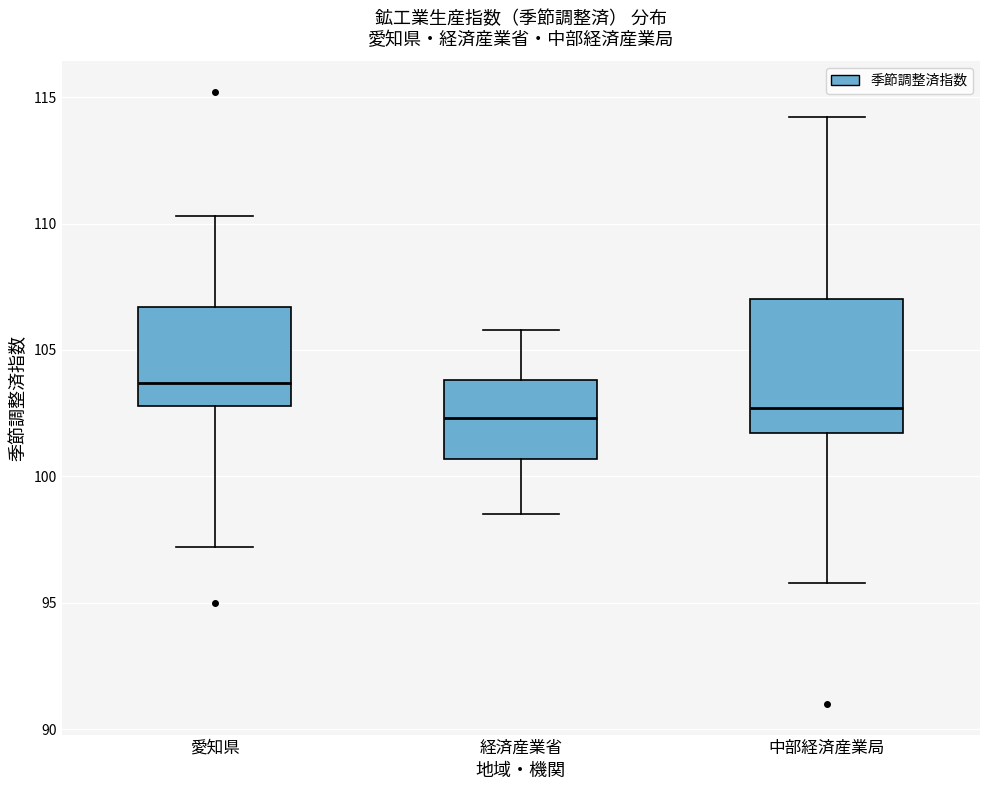

Comparing the boxes themselves (not the whiskers), which one is the tallest?

中部経済産業局